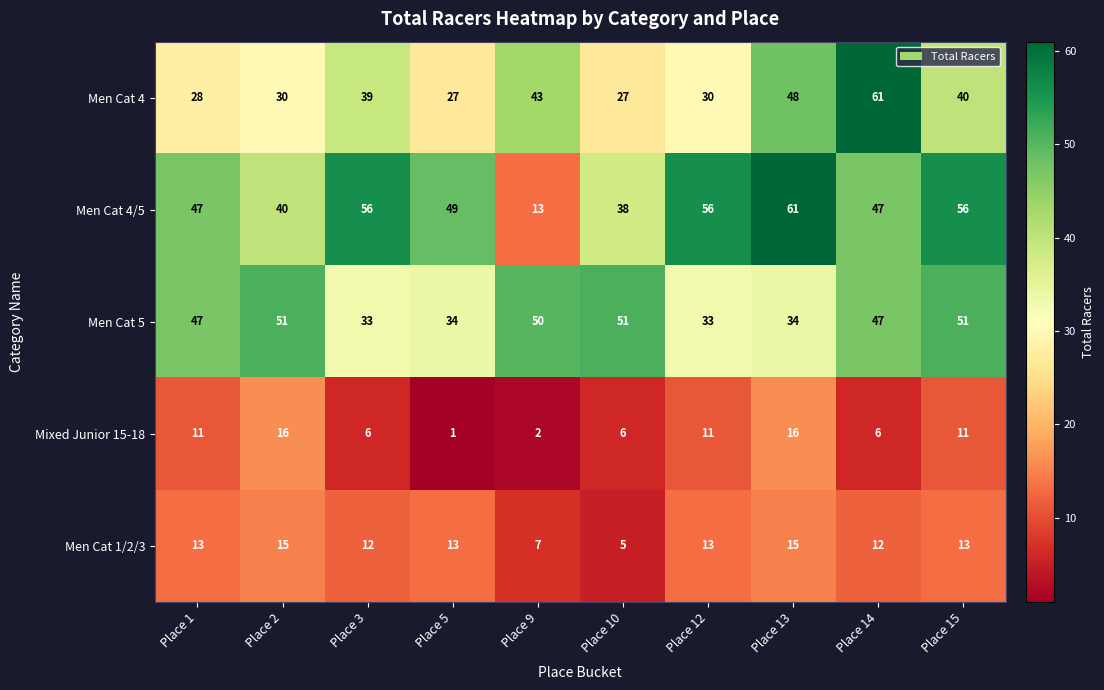

At which category is the sum across all series the highest?

Place 13